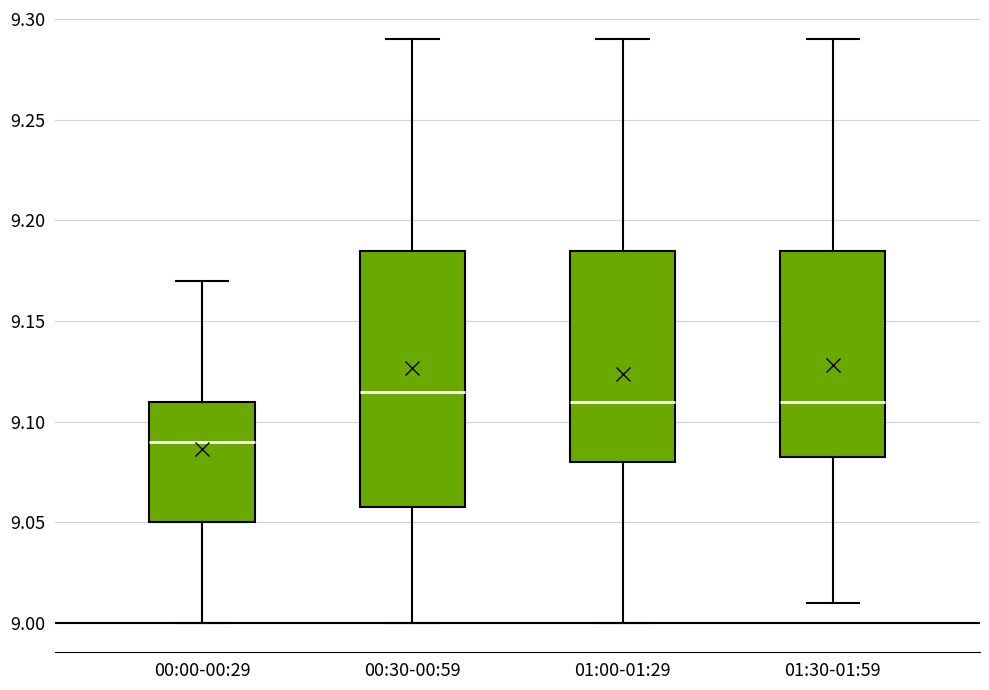

Reading left to right, transcribe this box plot: for each box, give where its median line is, the range the box spans, and where its two whiskers end, as read against the y-axis. The values are not printed on the chart, so give them approximately, as read against the axis.

00:00-00:29: median 9.090, box 9.050 to 9.110, whiskers 9.000 to 9.170
00:30-00:59: median 9.115, box 9.060 to 9.185, whiskers 9.000 to 9.290
01:00-01:29: median 9.110, box 9.080 to 9.185, whiskers 9.000 to 9.290
01:30-01:59: median 9.110, box 9.085 to 9.185, whiskers 9.010 to 9.290